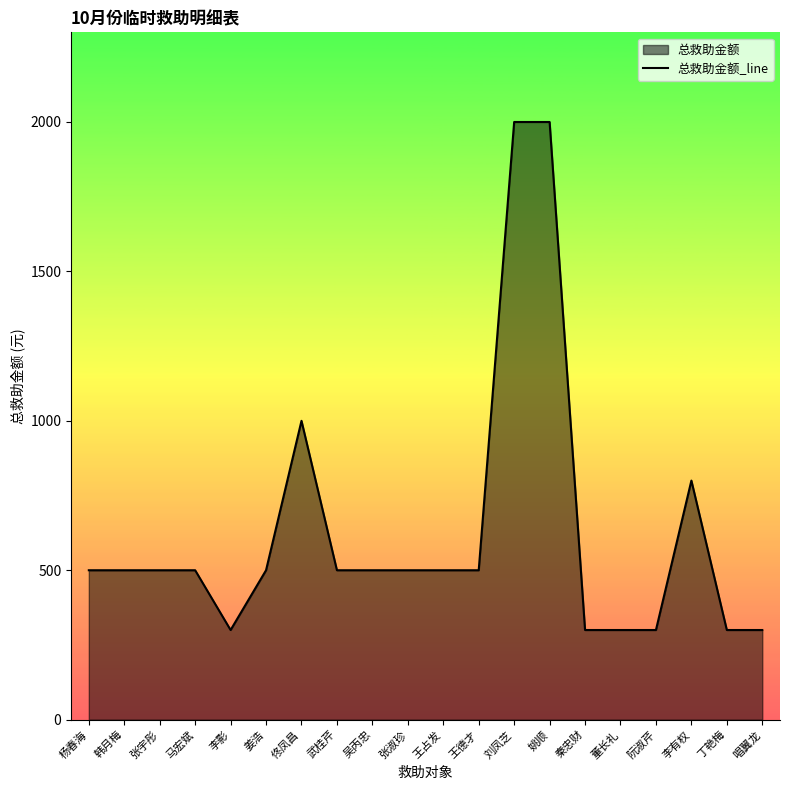

What is the sum of all values?

12600